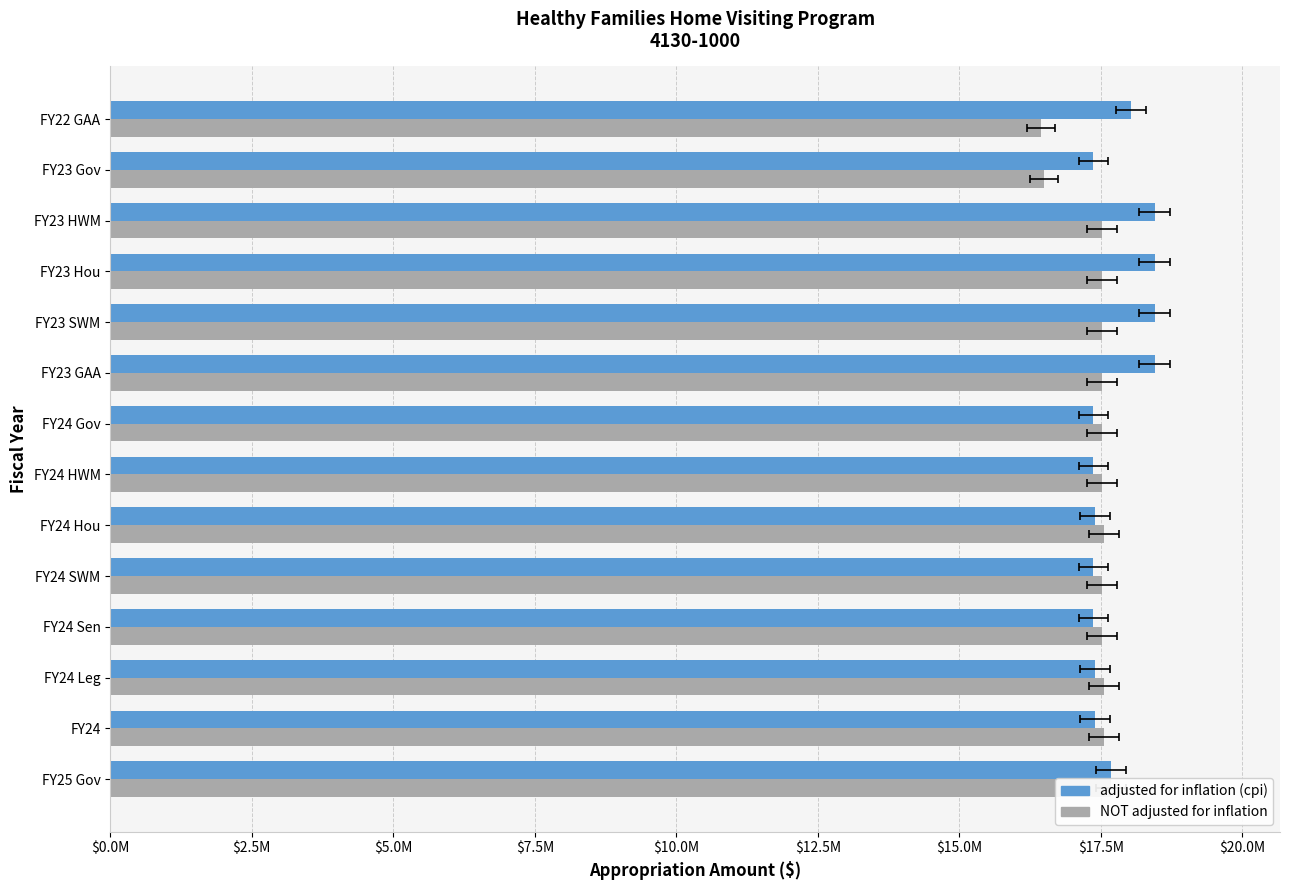

How many bars are there in each group?

2